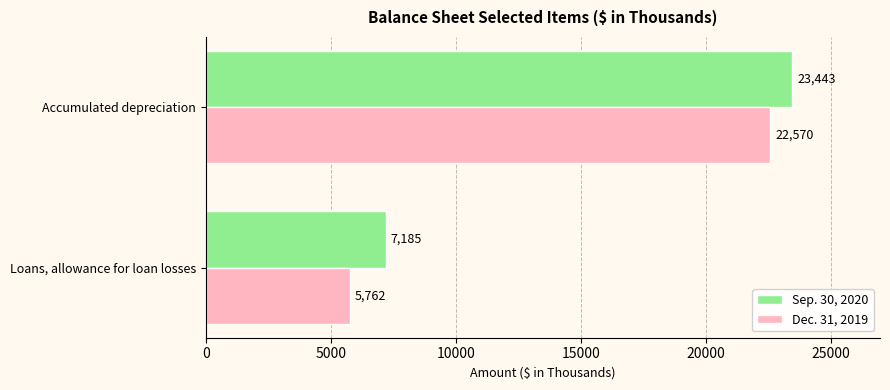

At which category is the sum across all series the highest?

Accumulated depreciation